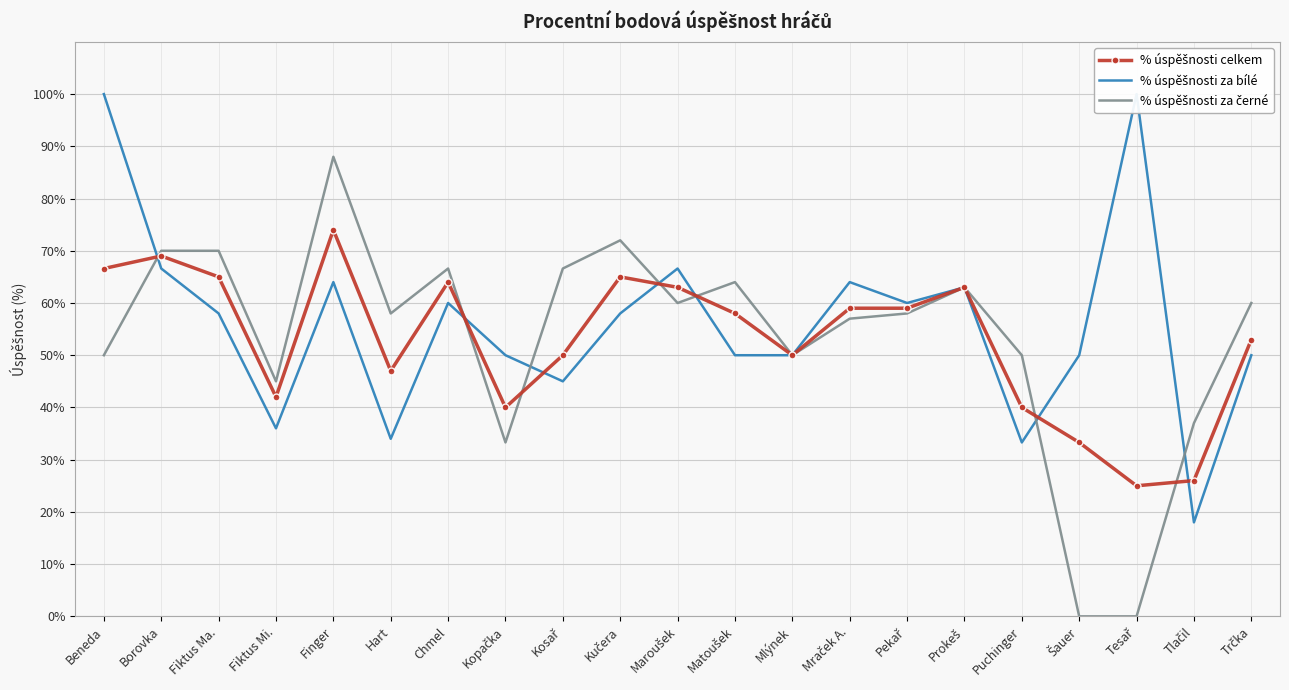

What is the sum of all % úspěšnosti za černé values?

1118.5